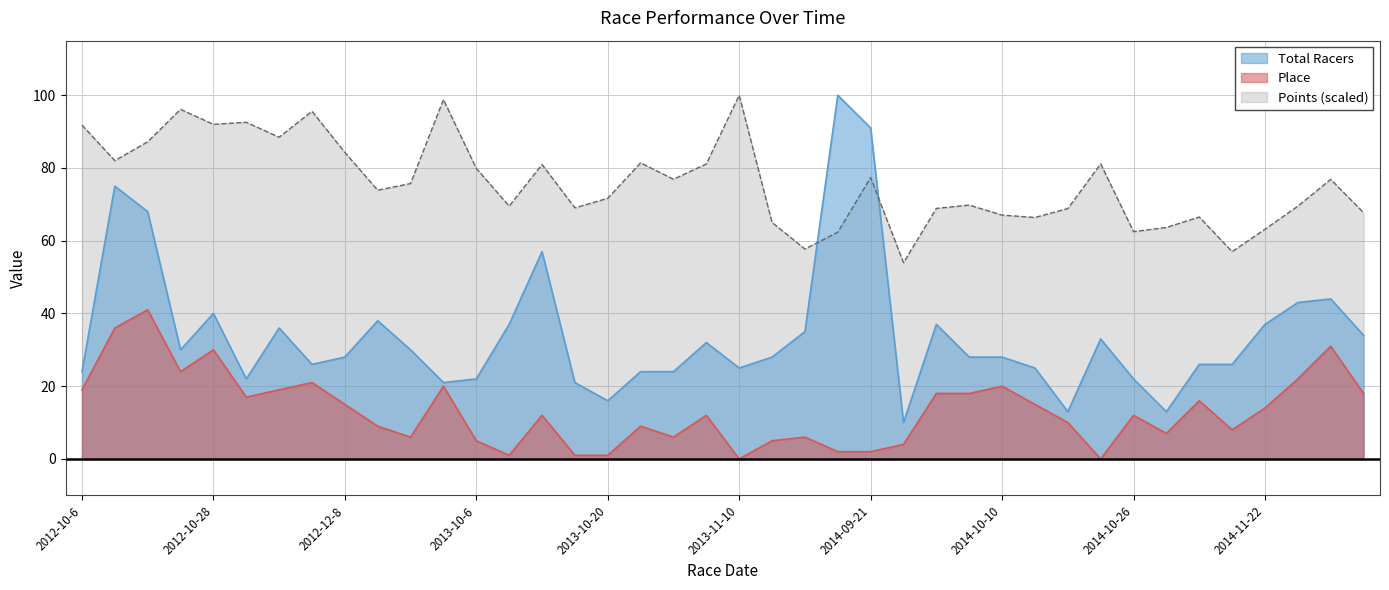

What is the average value of the Points series?

75.9